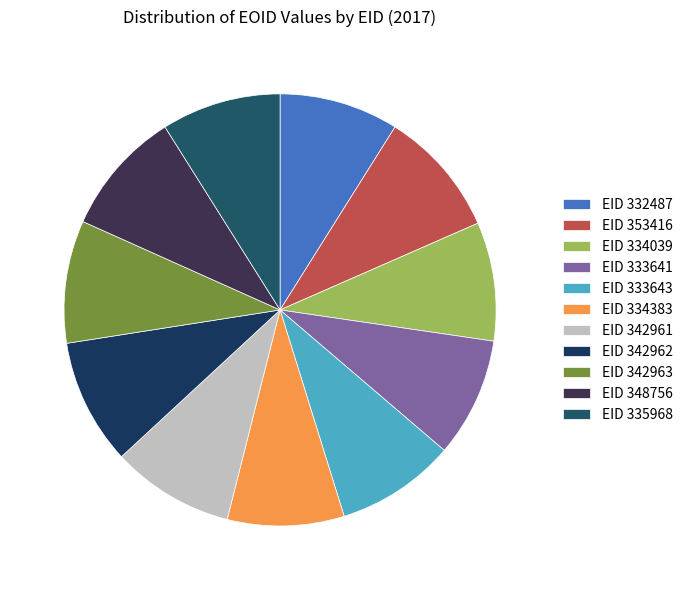

Count the number of slices in the pie.

11